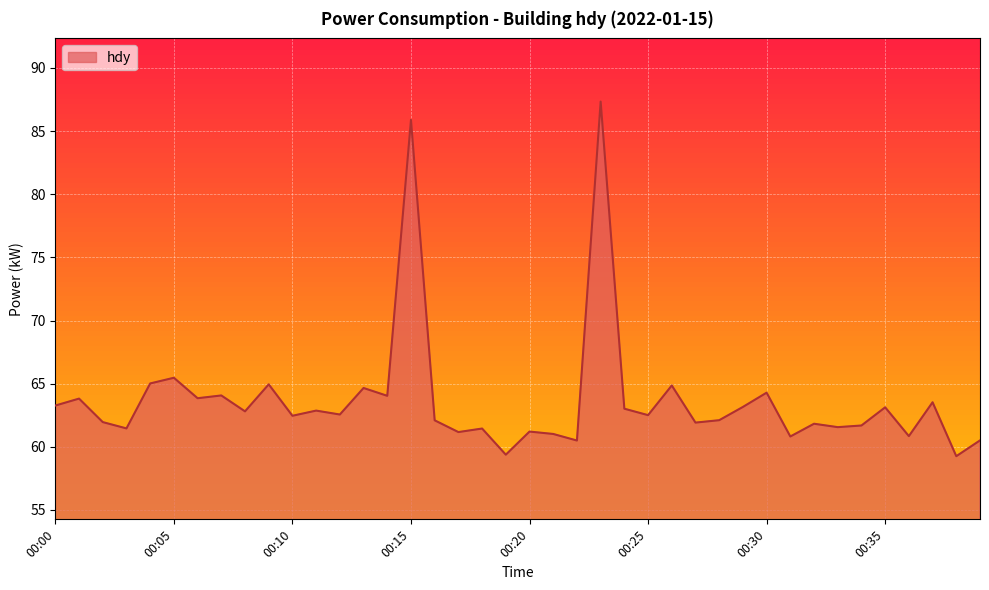

What is the smallest value displayed?

59.3